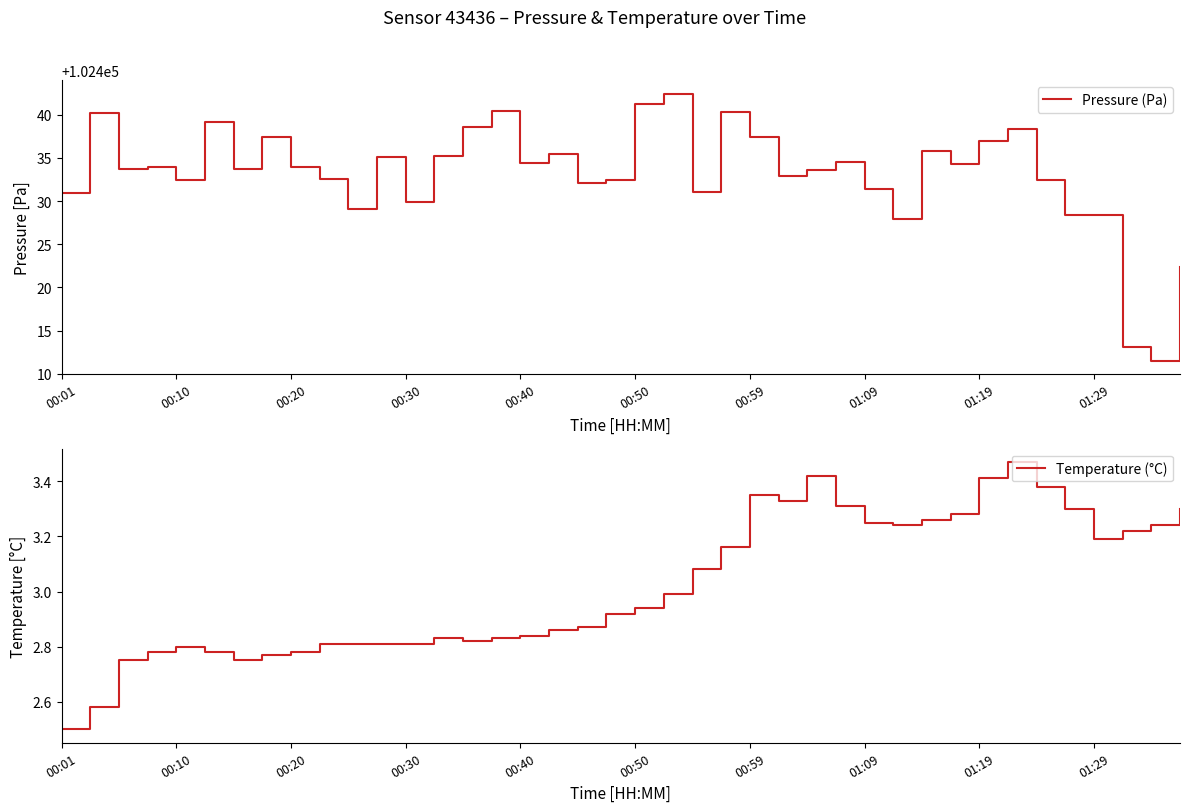

Which has a higher value, 39 or 00:01?

00:01